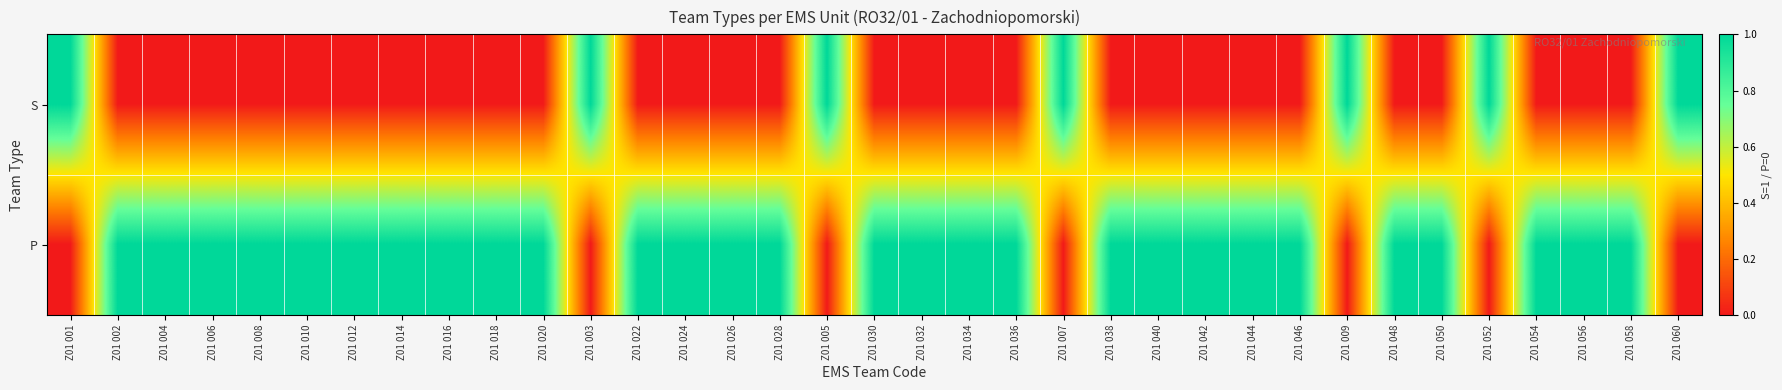

Between Z01 056 and Z01 008, which is larger?

Z01 056